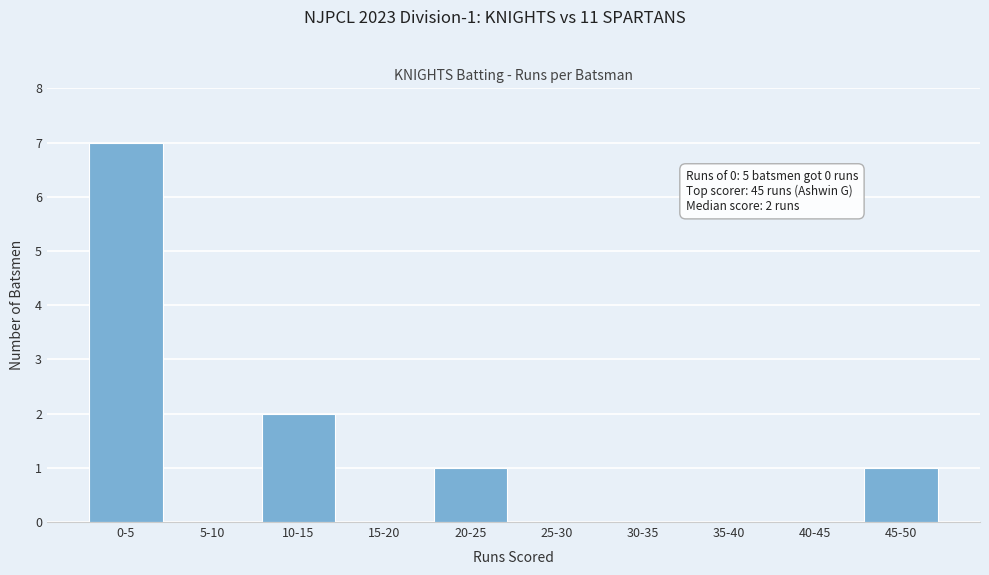

Reading left to right, transcribe all the data shown in this chart.

0-5=7	5-10=0	10-15=2	15-20=0	20-25=1	25-30=0	30-35=0	35-40=0	40-45=0	45-50=1